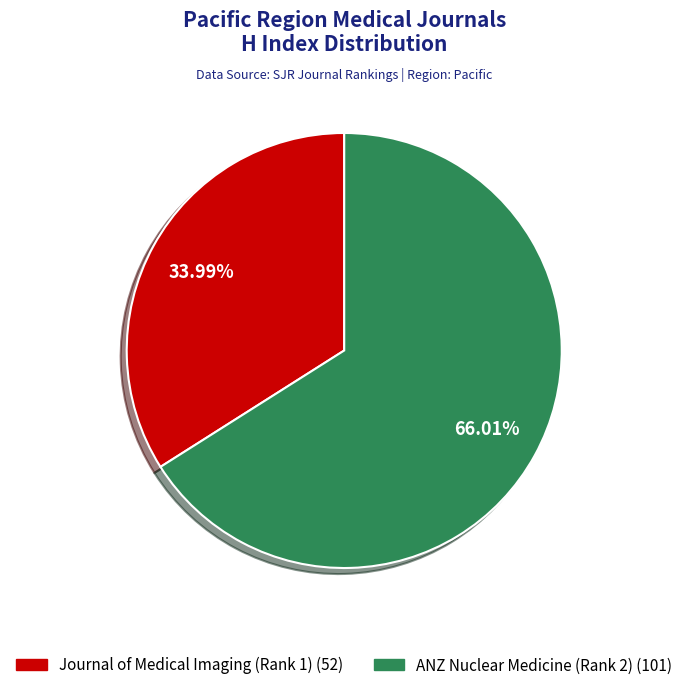

Is there any slice that represents more than half of the pie?

Yes